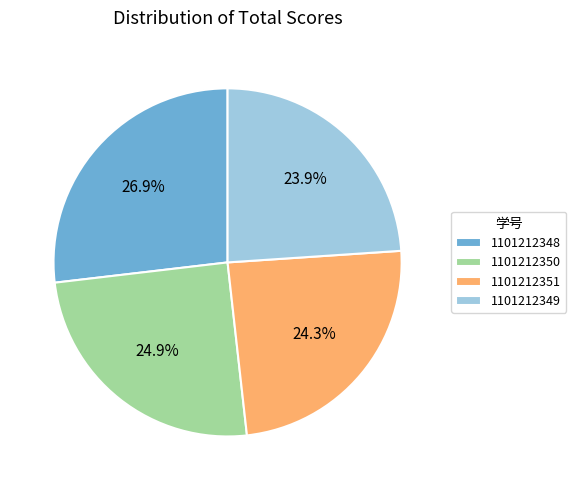

To the nearest percent, what percentage of the pie is 1101212351?

24%